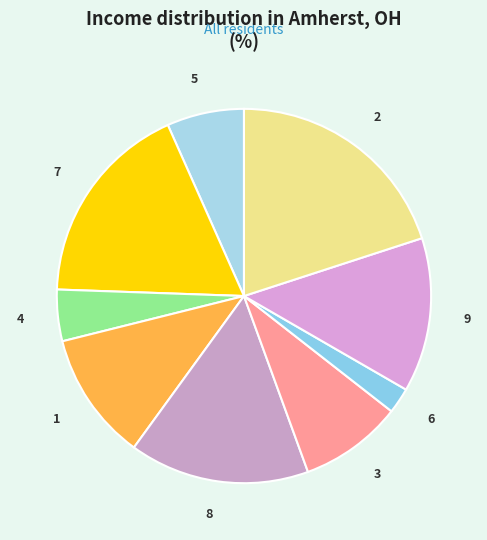

Is it true that 5 is 1% of the pie?

False